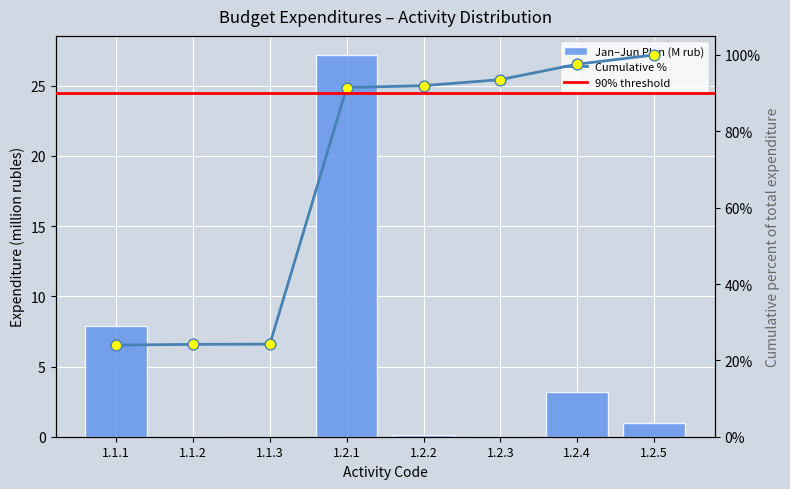

What is the change in value from 1.1.2 to 1.2.1?

+27.2